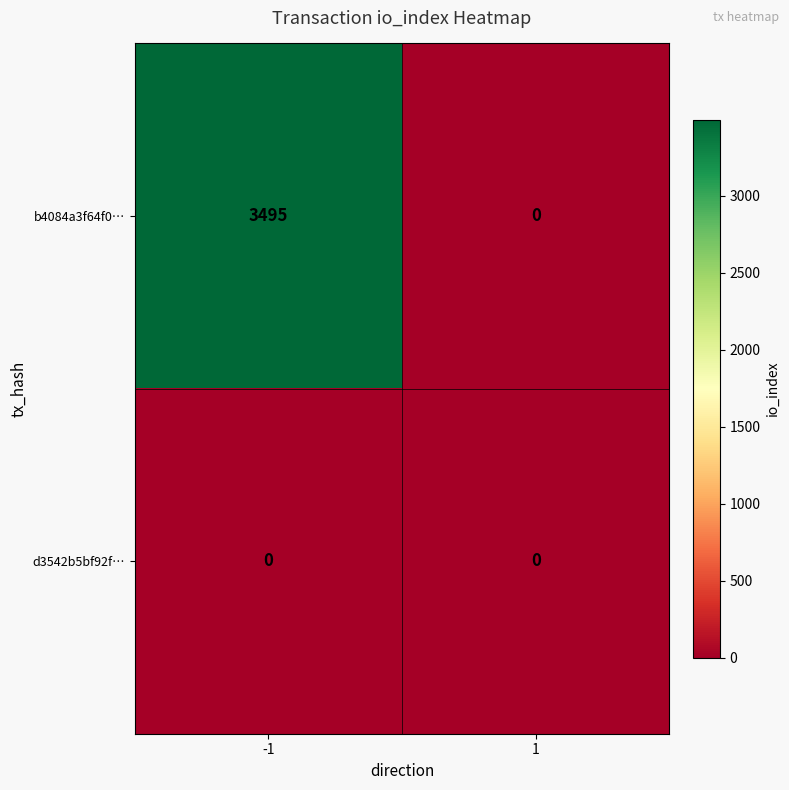

Which series has the widest spread of values?

b4084a3f64f0…